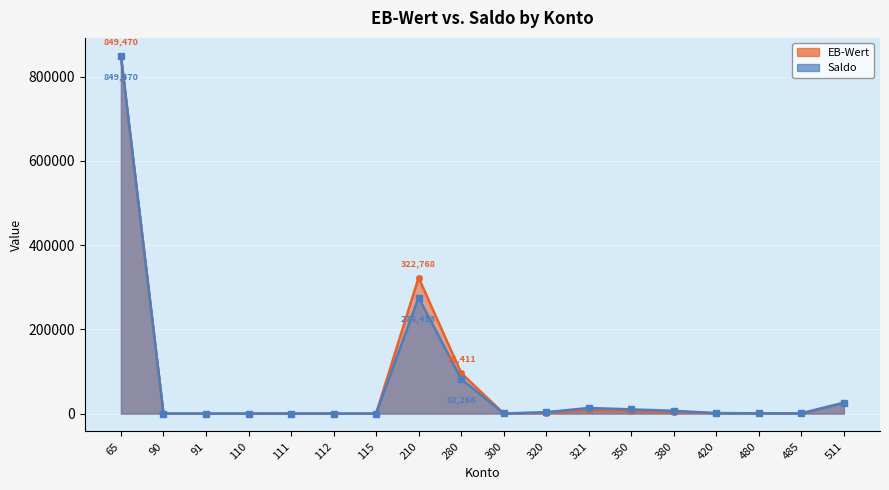

At how many categories does at least one series exceed 261423?

2